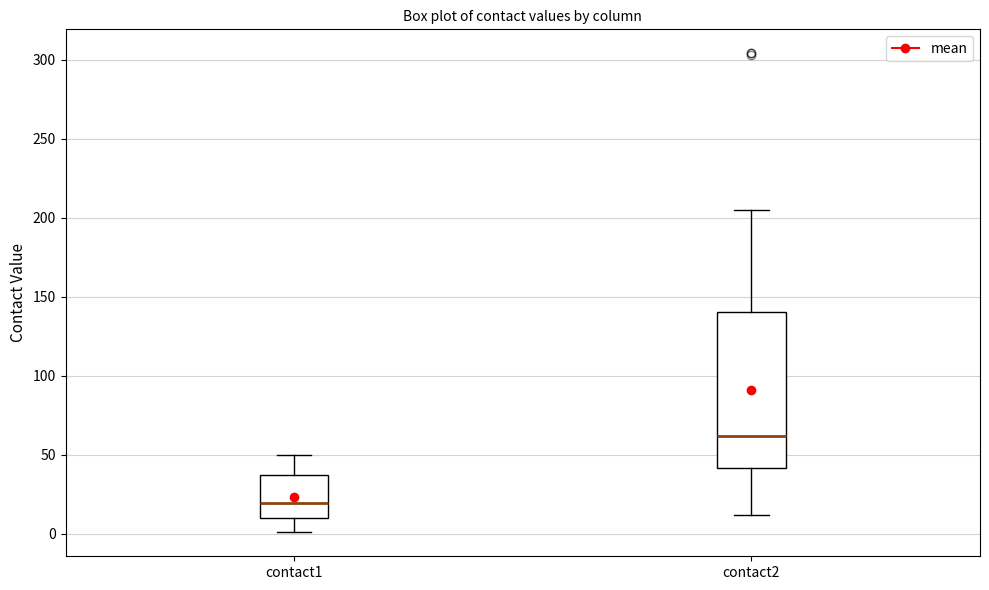

Reading left to right, read every box against the y-axis: the position of its median line, the range the box covers, and the ends of its whiskers. The values are not printed on the chart, so give them approximately, as read against the axis.

contact1: median 20, box 10 to 40, whiskers 0 to 50
contact2: median 60, box 40 to 140, whiskers 10 to 205